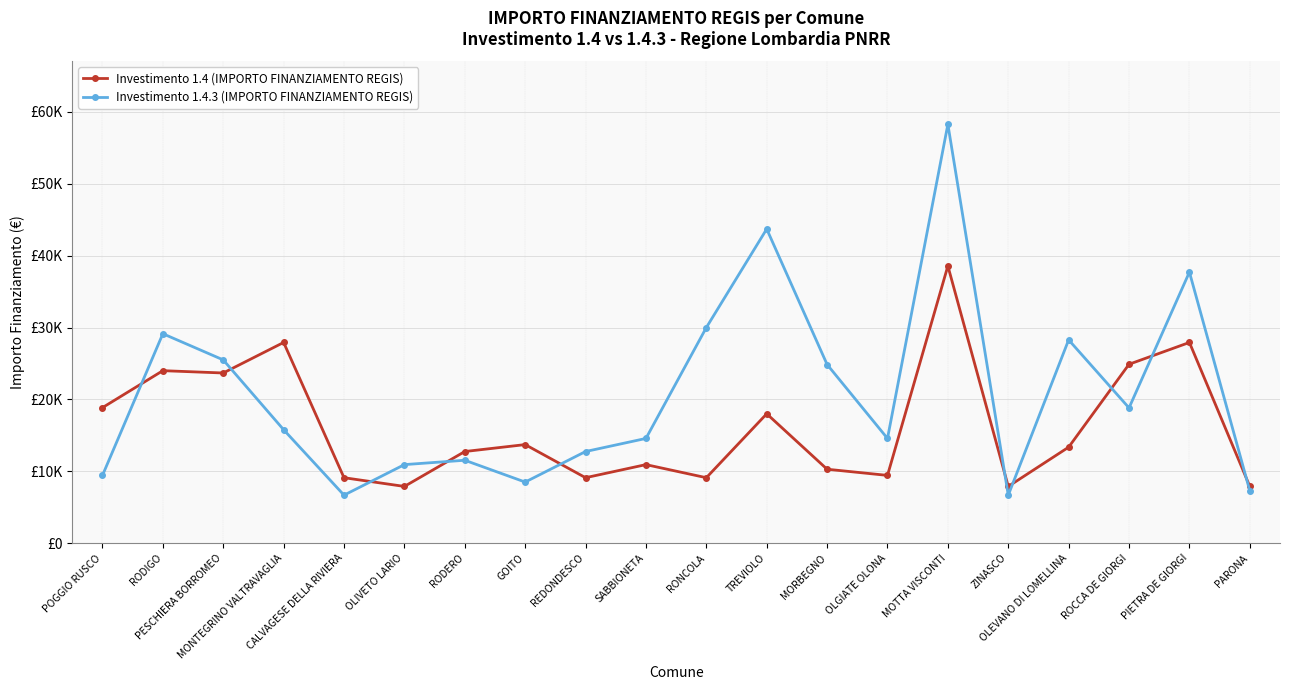

Count the number of data series in this chart.

2